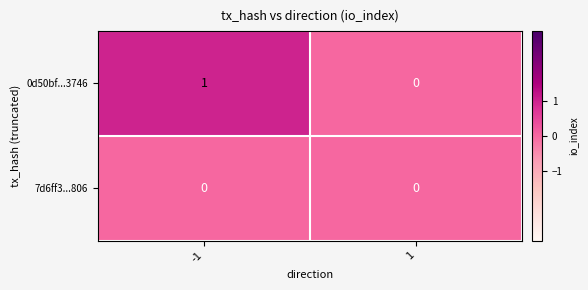

List the series in order of their peak value, highest first.

0d50bf...3746, 7d6ff3...806